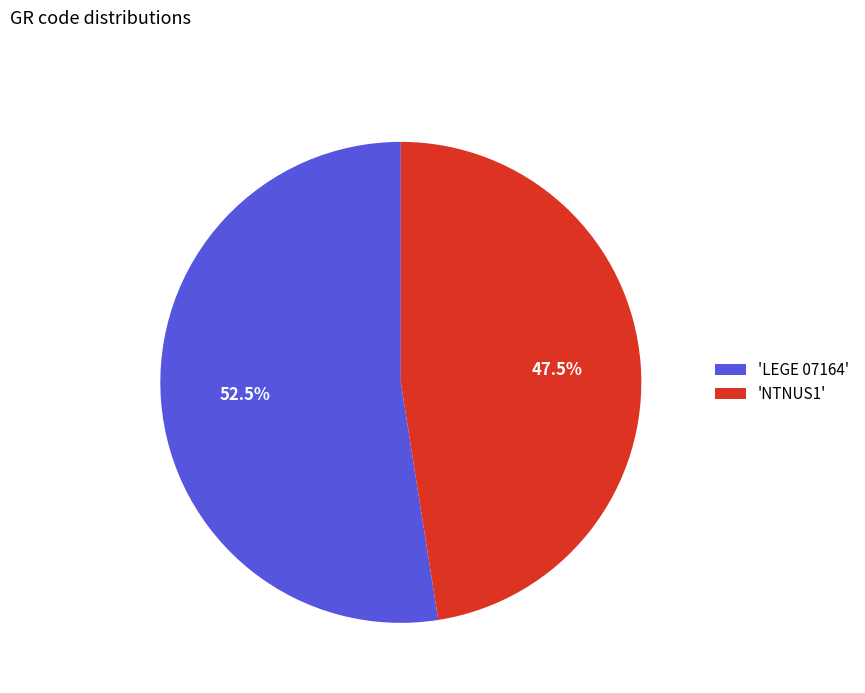

Which category has the smallest portion of the pie?

'NTNUS1'